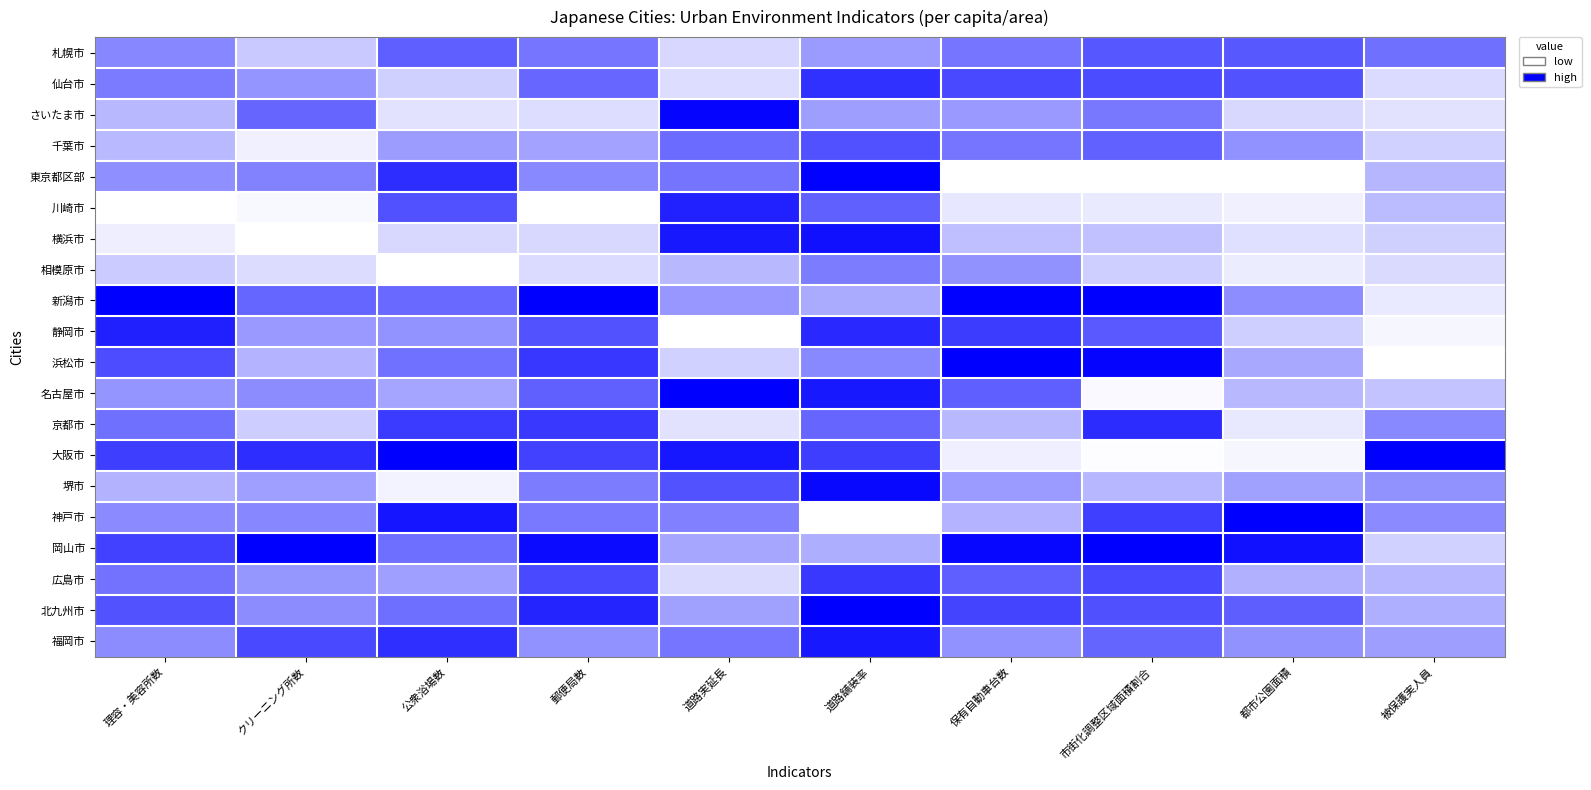

Reading left to right, list all the values displayed in this chart.

札幌市: 理容・美容所数=0.5	クリーニング所数=0.2	公衆浴場数=0.6	郵便局数=0.5	道路実延長=0.2	道路舗装率=0.4	保有自動車台数=0.5	市街化調整区域面積割合=0.7	都市公園面積=0.7	被保護実人員=0.6
仙台市: 理容・美容所数=0.5	クリーニング所数=0.4	公衆浴場数=0.2	郵便局数=0.6	道路実延長=0.1	道路舗装率=0.8	保有自動車台数=0.7	市街化調整区域面積割合=0.7	都市公園面積=0.7	被保護実人員=0.1
さいたま市: 理容・美容所数=0.3	クリーニング所数=0.6	公衆浴場数=0.1	郵便局数=0.1	道路実延長=1.0	道路舗装率=0.4	保有自動車台数=0.4	市街化調整区域面積割合=0.5	都市公園面積=0.2	被保護実人員=0.1
千葉市: 理容・美容所数=0.3	クリーニング所数=0.1	公衆浴場数=0.4	郵便局数=0.4	道路実延長=0.6	道路舗装率=0.7	保有自動車台数=0.5	市街化調整区域面積割合=0.6	都市公園面積=0.4	被保護実人員=0.2
東京都区部: 理容・美容所数=0.4	クリーニング所数=0.5	公衆浴場数=0.8	郵便局数=0.5	道路実延長=0.5	道路舗装率=1.0	保有自動車台数=0.0	市街化調整区域面積割合=0.0	都市公園面積=0.0	被保護実人員=0.3
川崎市: 理容・美容所数=0.0	クリーニング所数=0.0	公衆浴場数=0.7	郵便局数=0.0	道路実延長=0.9	道路舗装率=0.6	保有自動車台数=0.1	市街化調整区域面積割合=0.1	都市公園面積=0.1	被保護実人員=0.3
横浜市: 理容・美容所数=0.1	クリーニング所数=0.0	公衆浴場数=0.2	郵便局数=0.2	道路実延長=0.9	道路舗装率=0.9	保有自動車台数=0.3	市街化調整区域面積割合=0.2	都市公園面積=0.1	被保護実人員=0.2
相模原市: 理容・美容所数=0.2	クリーニング所数=0.1	公衆浴場数=0.0	郵便局数=0.1	道路実延長=0.3	道路舗装率=0.5	保有自動車台数=0.4	市街化調整区域面積割合=0.2	都市公園面積=0.1	被保護実人員=0.1
新潟市: 理容・美容所数=1.0	クリーニング所数=0.6	公衆浴場数=0.6	郵便局数=1.0	道路実延長=0.4	道路舗装率=0.3	保有自動車台数=1.0	市街化調整区域面積割合=1.0	都市公園面積=0.4	被保護実人員=0.1
静岡市: 理容・美容所数=0.9	クリーニング所数=0.4	公衆浴場数=0.4	郵便局数=0.7	道路実延長=0.0	道路舗装率=0.8	保有自動車台数=0.8	市街化調整区域面積割合=0.7	都市公園面積=0.2	被保護実人員=0.0
浜松市: 理容・美容所数=0.7	クリーニング所数=0.3	公衆浴場数=0.6	郵便局数=0.8	道路実延長=0.2	道路舗装率=0.5	保有自動車台数=1.0	市街化調整区域面積割合=1.0	都市公園面積=0.3	被保護実人員=0.0
名古屋市: 理容・美容所数=0.4	クリーニング所数=0.5	公衆浴場数=0.4	郵便局数=0.6	道路実延長=1.0	道路舗装率=0.9	保有自動車台数=0.6	市街化調整区域面積割合=0.0	都市公園面積=0.3	被保護実人員=0.2
京都市: 理容・美容所数=0.6	クリーニング所数=0.2	公衆浴場数=0.8	郵便局数=0.8	道路実延長=0.1	道路舗装率=0.6	保有自動車台数=0.3	市街化調整区域面積割合=0.8	都市公園面積=0.1	被保護実人員=0.5
大阪市: 理容・美容所数=0.8	クリーニング所数=0.8	公衆浴場数=1.0	郵便局数=0.7	道路実延長=0.9	道路舗装率=0.8	保有自動車台数=0.1	市街化調整区域面積割合=0.0	都市公園面積=0.0	被保護実人員=1.0
堺市: 理容・美容所数=0.3	クリーニング所数=0.4	公衆浴場数=0.0	郵便局数=0.5	道路実延長=0.7	道路舗装率=1.0	保有自動車台数=0.4	市街化調整区域面積割合=0.3	都市公園面積=0.4	被保護実人員=0.4
神戸市: 理容・美容所数=0.5	クリーニング所数=0.5	公衆浴場数=0.9	郵便局数=0.5	道路実延長=0.5	道路舗装率=0.0	保有自動車台数=0.3	市街化調整区域面積割合=0.8	都市公園面積=1.0	被保護実人員=0.5
岡山市: 理容・美容所数=0.7	クリーニング所数=1.0	公衆浴場数=0.6	郵便局数=1.0	道路実延長=0.3	道路舗装率=0.3	保有自動車台数=1.0	市街化調整区域面積割合=1.0	都市公園面積=0.9	被保護実人員=0.2
広島市: 理容・美容所数=0.5	クリーニング所数=0.4	公衆浴場数=0.4	郵便局数=0.7	道路実延長=0.1	道路舗装率=0.8	保有自動車台数=0.6	市街化調整区域面積割合=0.7	都市公園面積=0.3	被保護実人員=0.3
北九州市: 理容・美容所数=0.7	クリーニング所数=0.4	公衆浴場数=0.6	郵便局数=0.9	道路実延長=0.4	道路舗装率=1.0	保有自動車台数=0.7	市街化調整区域面積割合=0.7	都市公園面積=0.6	被保護実人員=0.3
福岡市: 理容・美容所数=0.5	クリーニング所数=0.7	公衆浴場数=0.8	郵便局数=0.4	道路実延長=0.5	道路舗装率=0.9	保有自動車台数=0.4	市街化調整区域面積割合=0.6	都市公園面積=0.4	被保護実人員=0.4